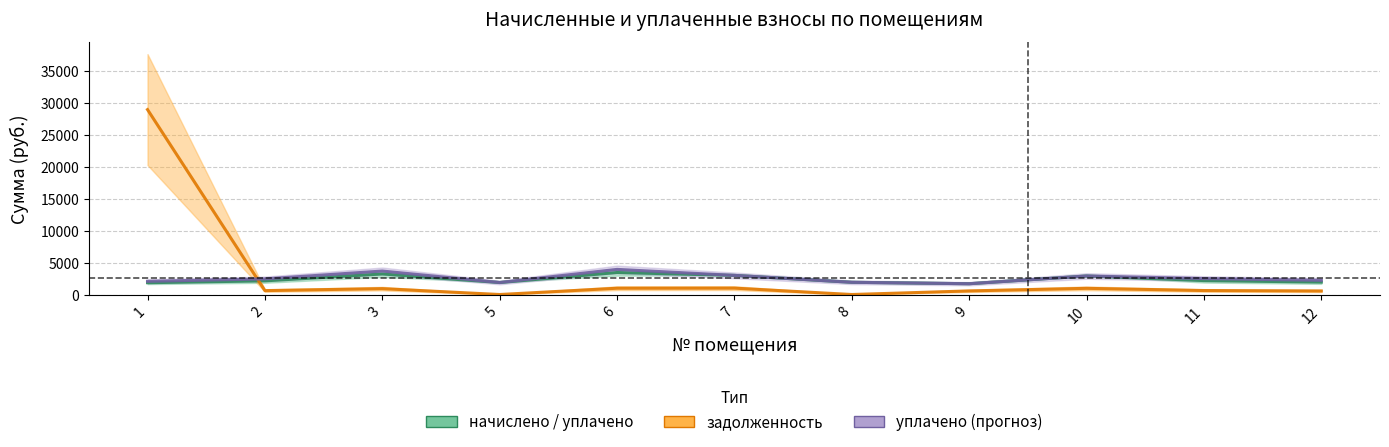

List the series in order of their overall mean, lowest first.

начислено / уплачено, уплачено (прогноз), задолженность